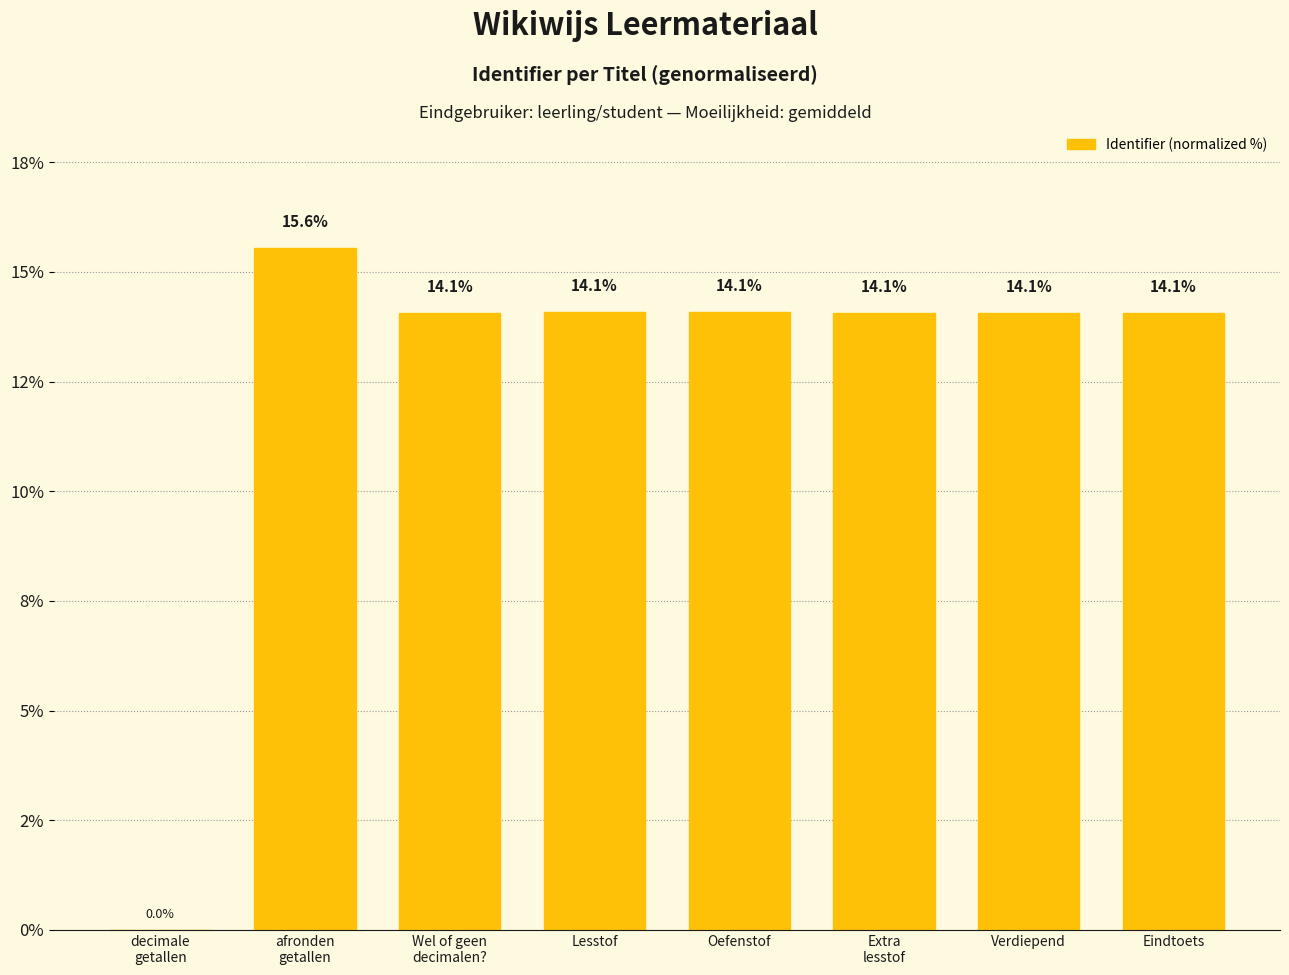

At which label does the data first exceed 14?

afronden
getallen